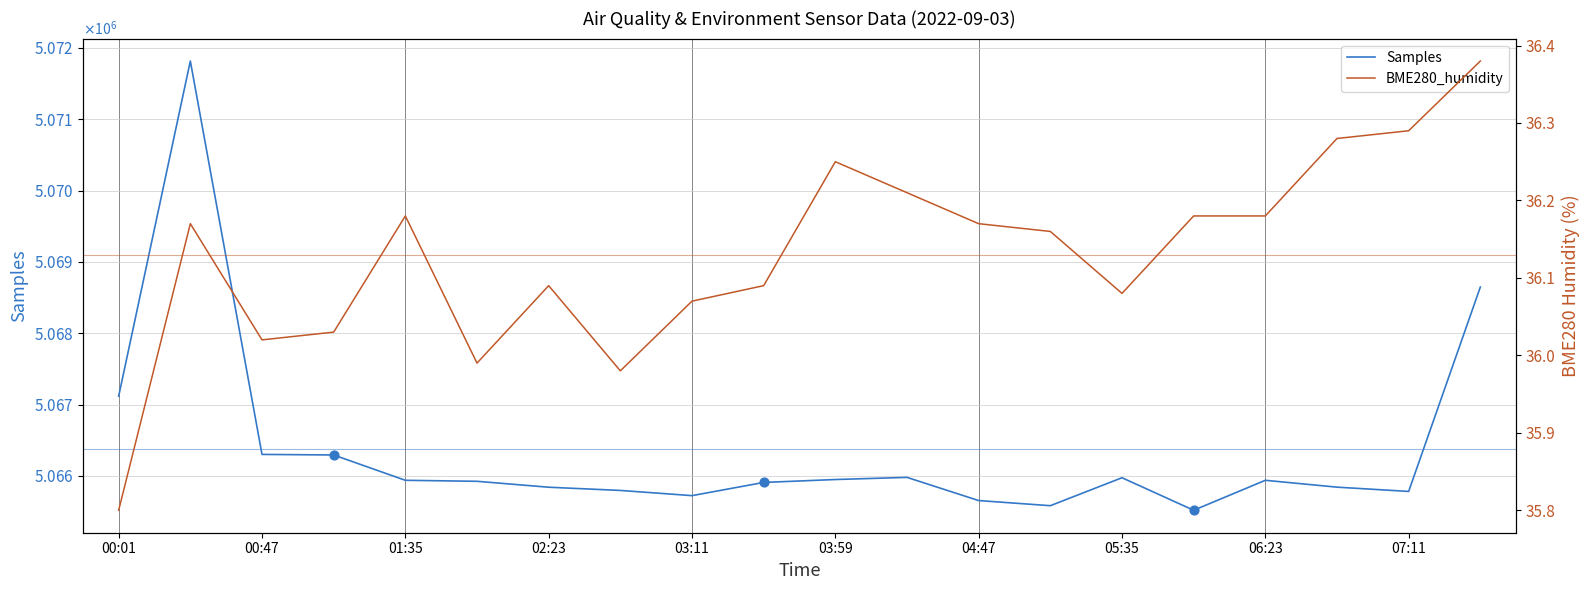

Which series has the largest Y range (max minus min)?

Samples